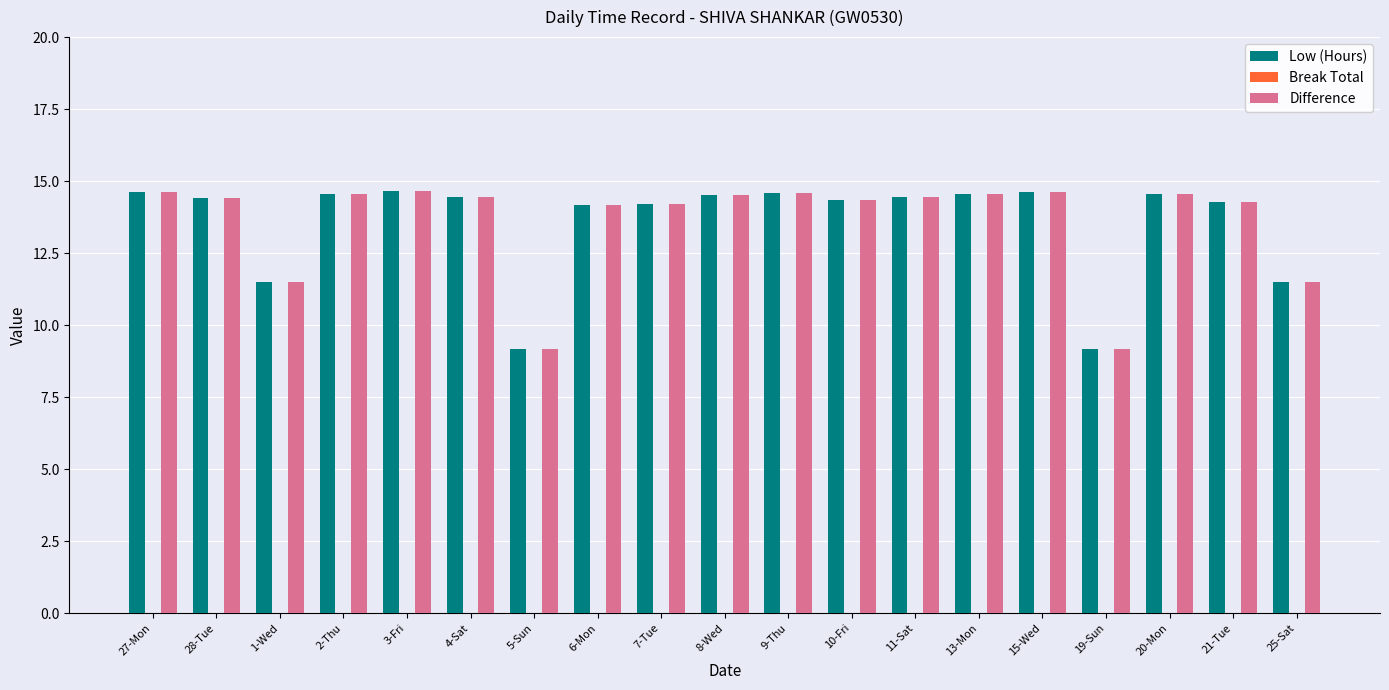

Count the number of categories in the chart.

19